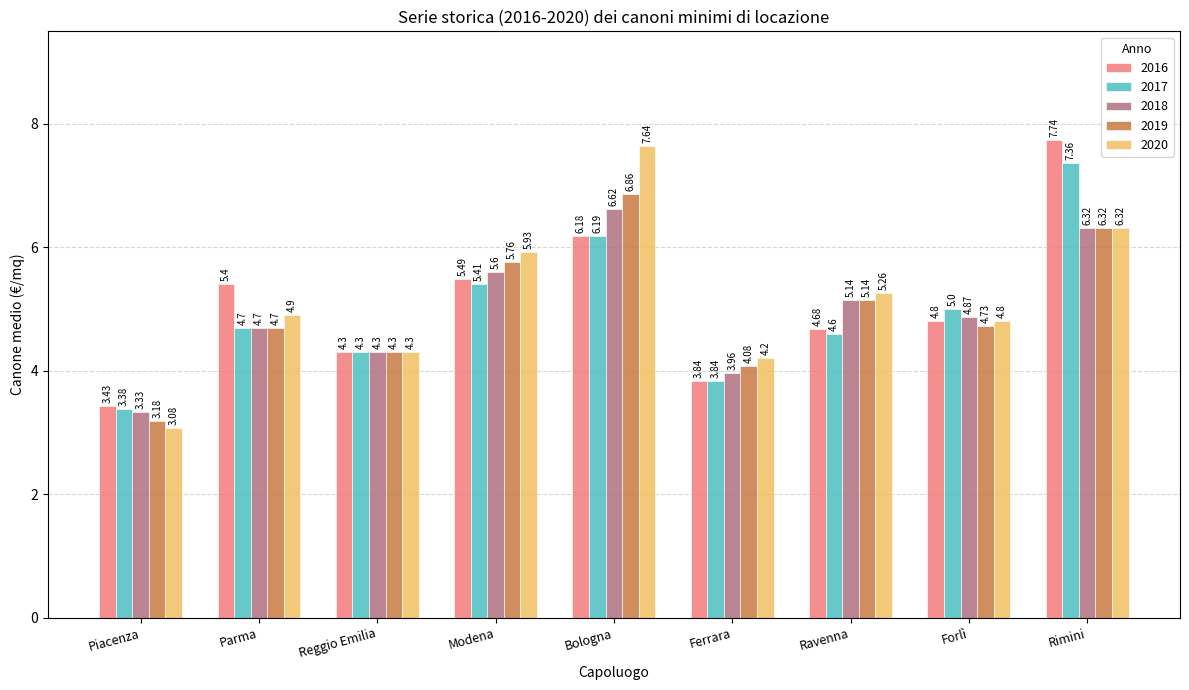

At which label does 2020 first exceed 4?

Parma